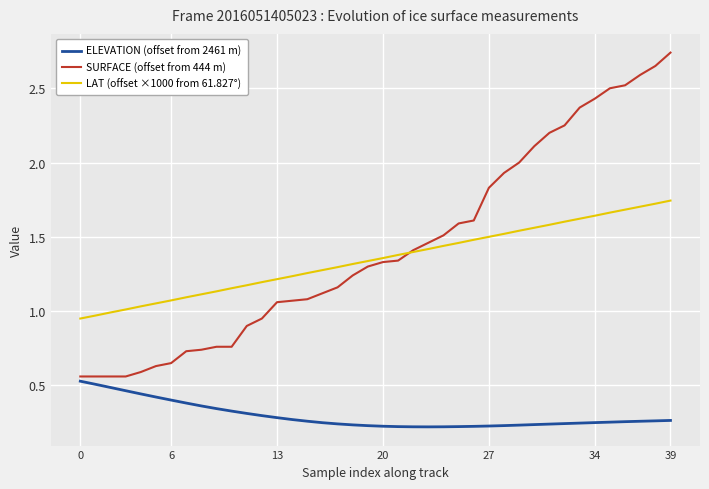

True or false: LAT (offset ×1000 from 61.827°) and ELEVATION (offset from 2461 m) intersect in this chart.

False